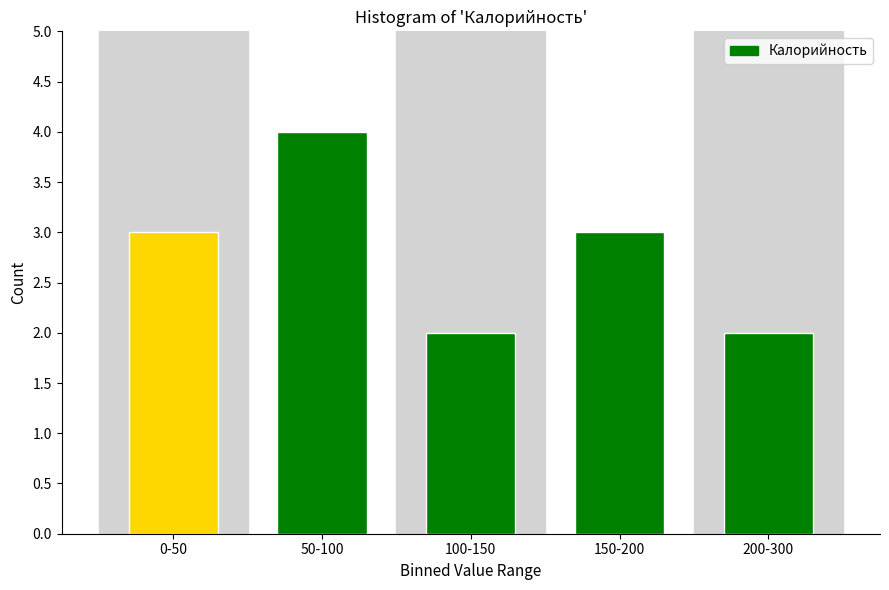

Reading right to left, list all the values displayed in this chart.

200-300=2	150-200=3	100-150=2	50-100=4	0-50=3